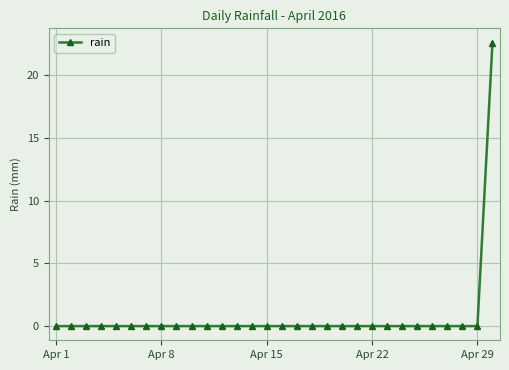

What is the difference between the maximum and second lowest values?

22.6